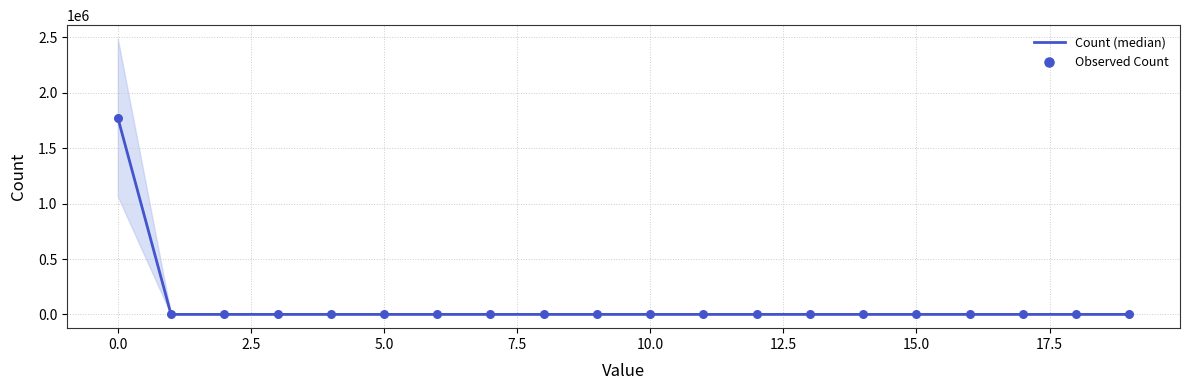

Is the value of Count (median) at 5.0 greater than the value of Observed Count at 12.5?

No